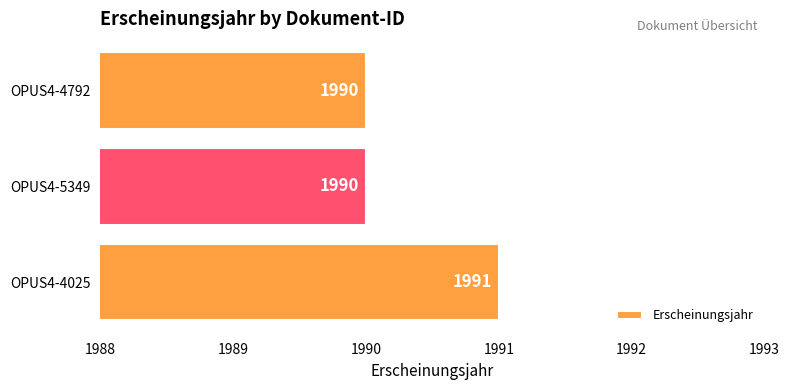

What is the greatest value displayed?

1991